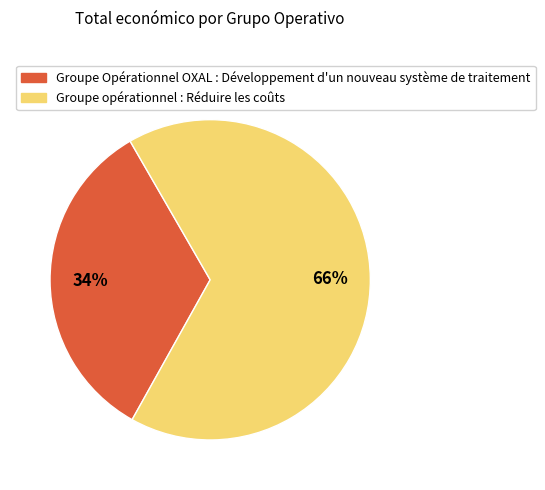

Which has a higher value, Groupe Opérationnel OXAL : Développement d'un nouveau système de traitement or Groupe opérationnel : Réduire les coûts?

Groupe opérationnel : Réduire les coûts